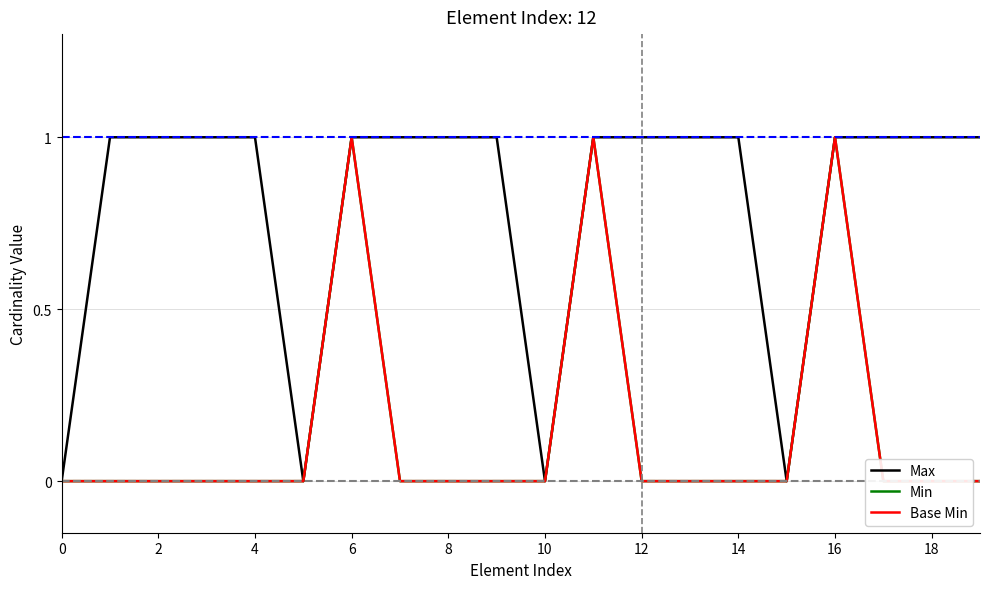

Is it true that Max equals 0 at 10?

True